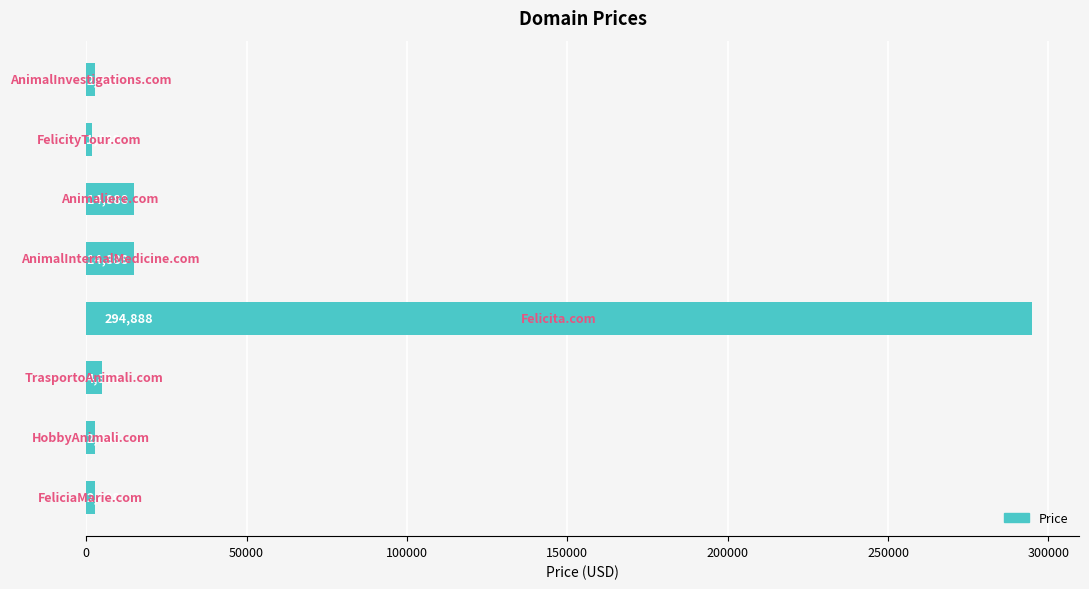

What is the difference between the second highest and second lowest values?

12000